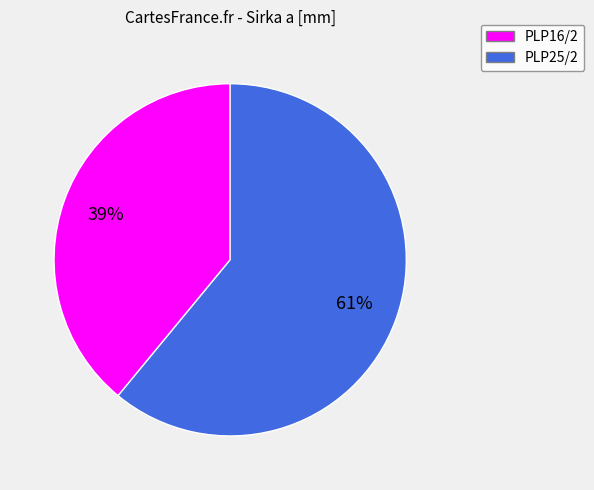

Which slice is the smallest?

PLP16/2